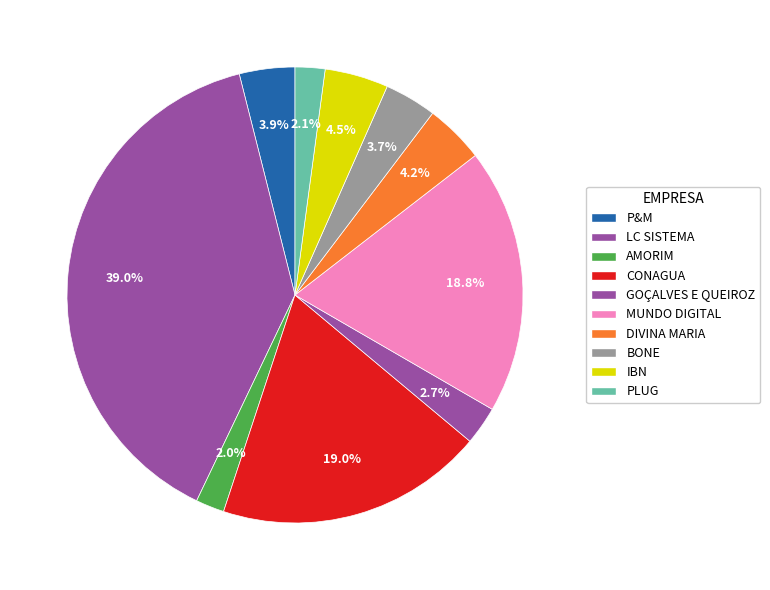

How many slices are in this pie chart?

10